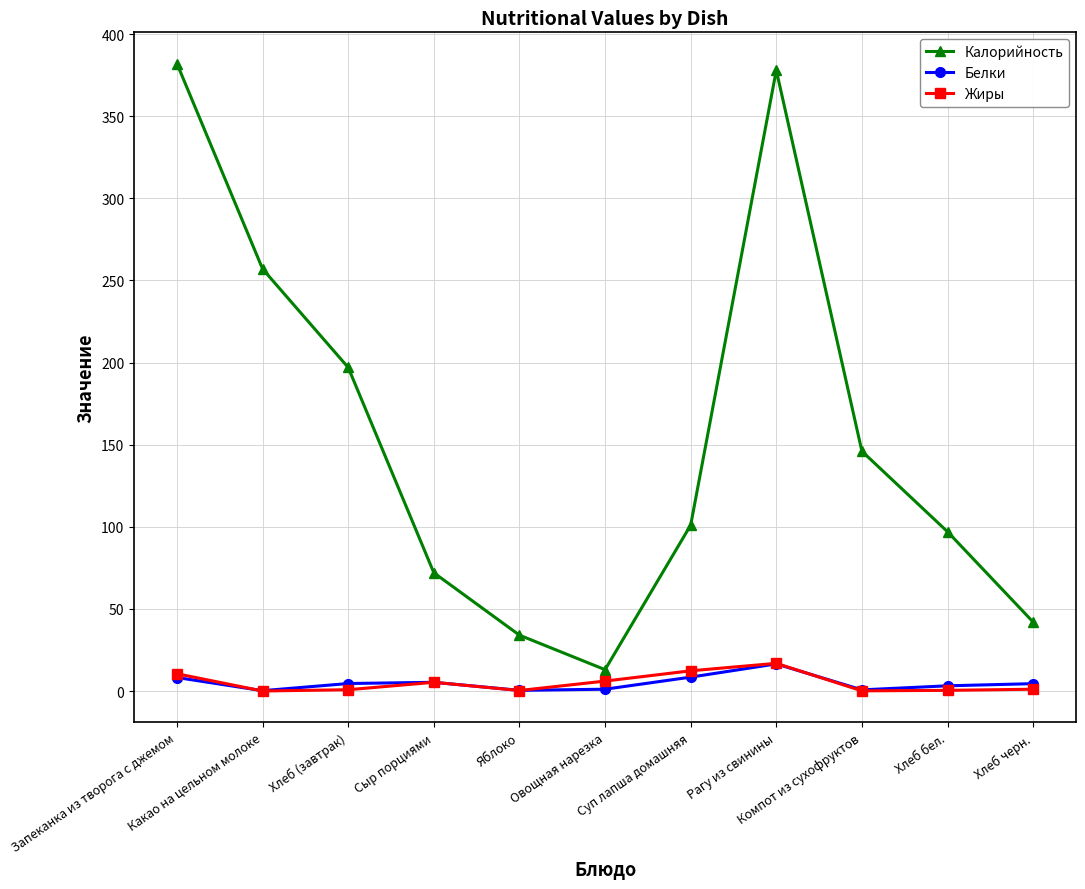

What is the sum of all Калорийность values?

1719.0